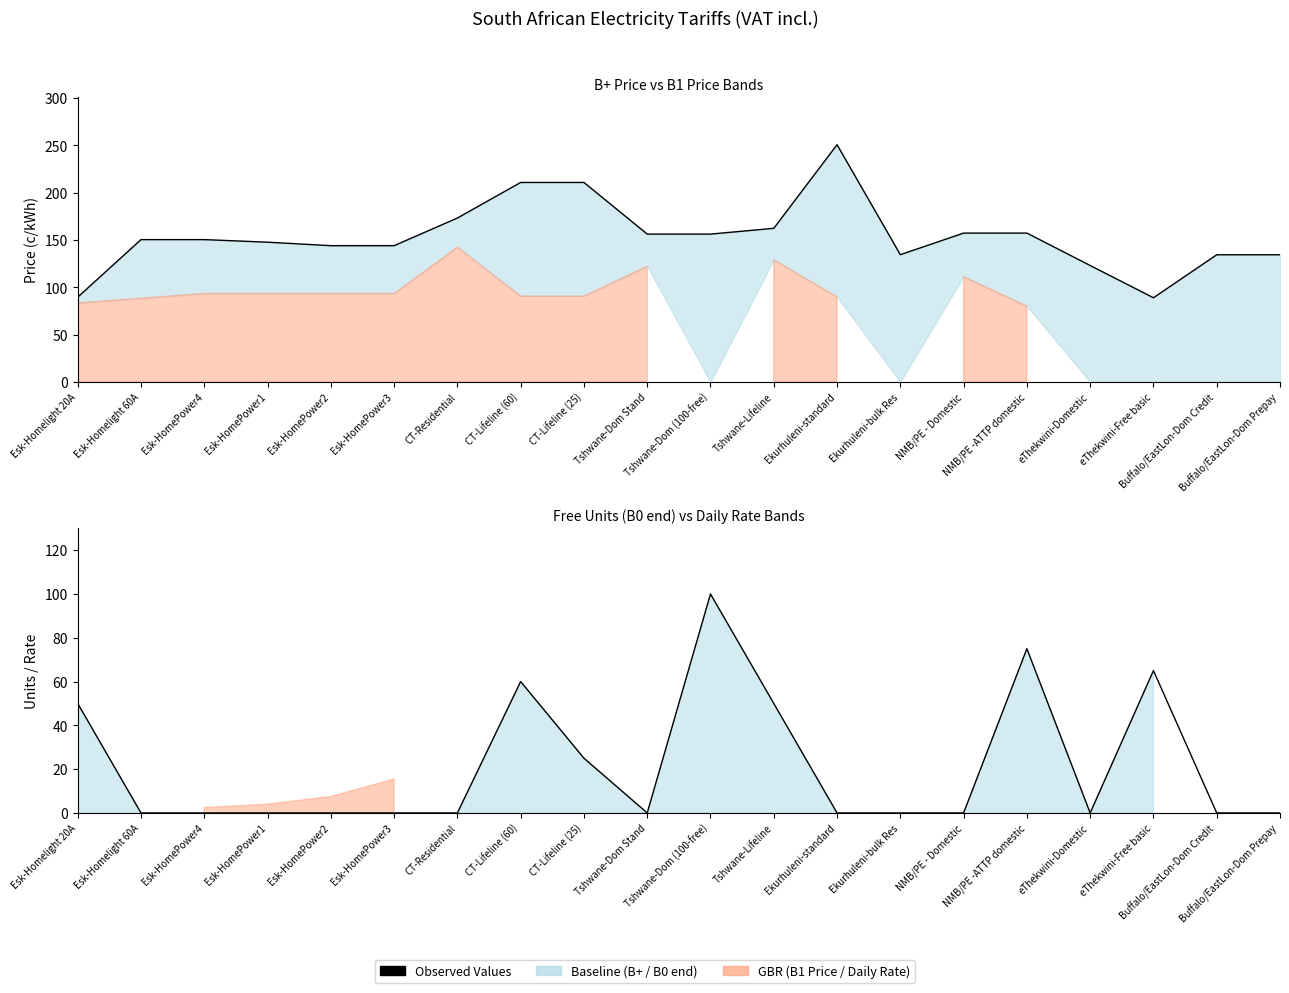

What is the spread (max minus min) of values at Tshwane-Dom (100-free)?

56.3